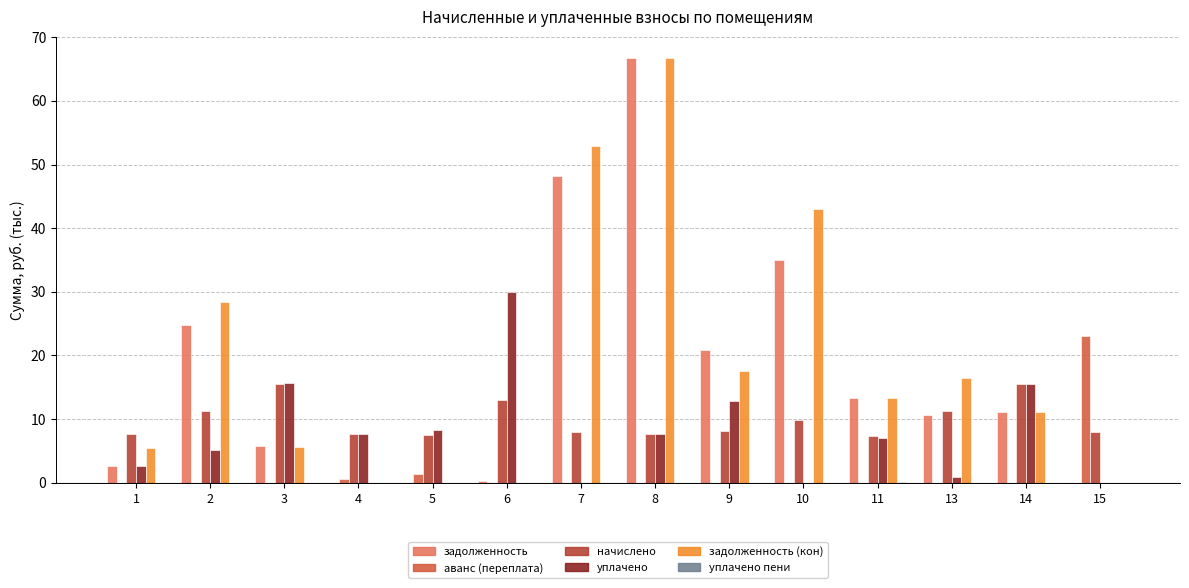

What is the greatest value displayed?

66.7